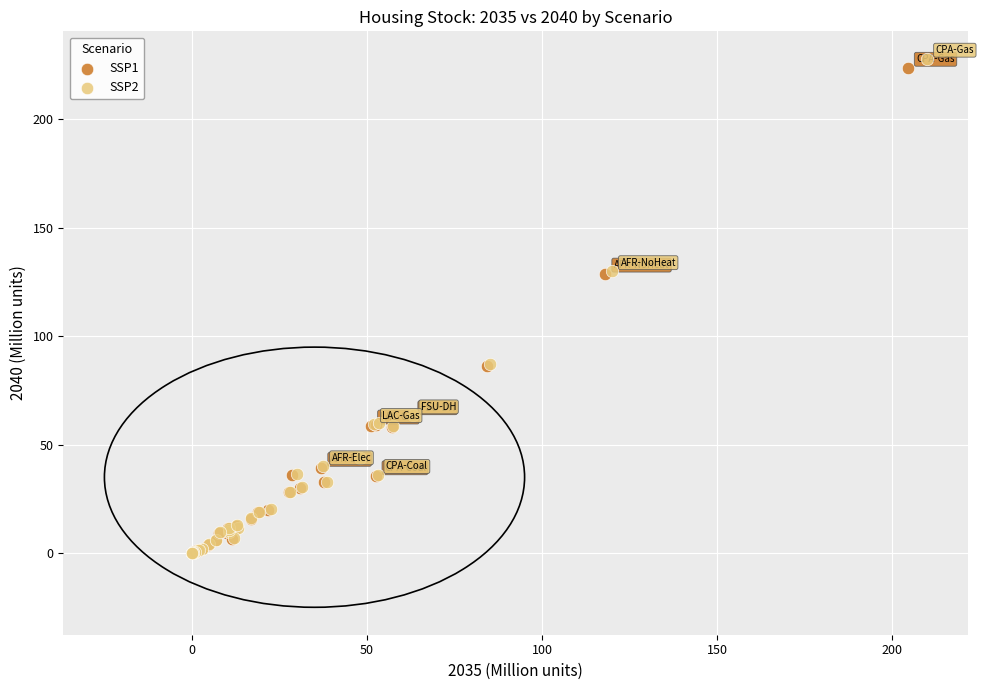

Which series has the widest spread of Y values?

SSP2